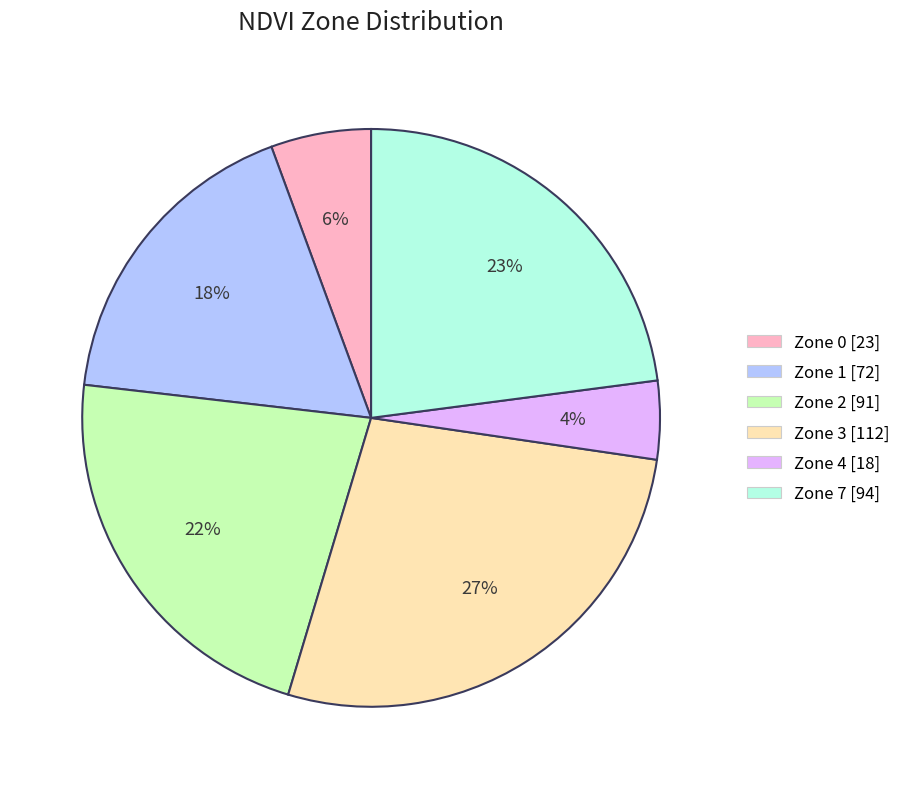

Which category has the smallest portion of the pie?

Zone 4